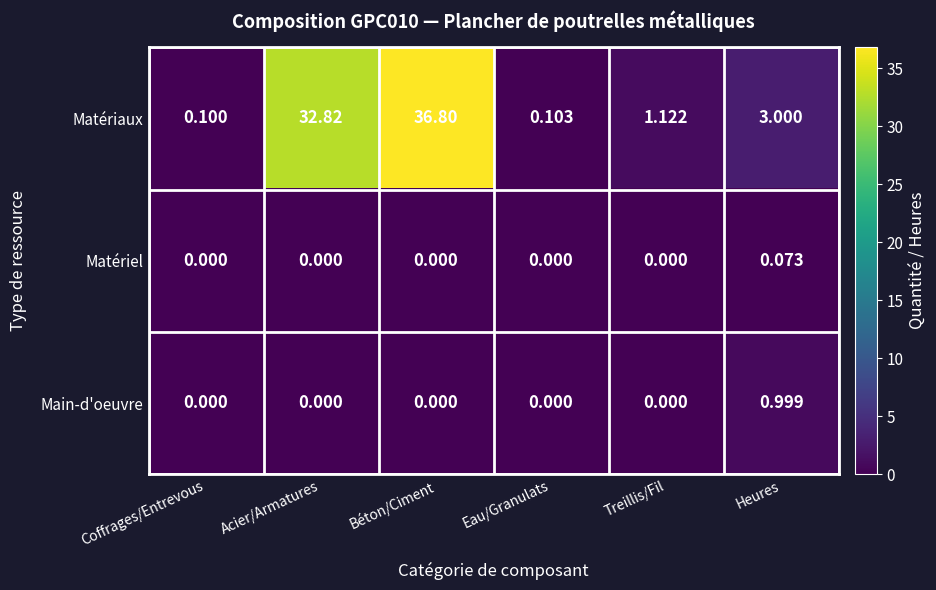

List the labels in order of Matériaux value, largest first.

Béton/Ciment, Acier/Armatures, Heures, Treillis/Fil, Eau/Granulats, Coffrages/Entrevous